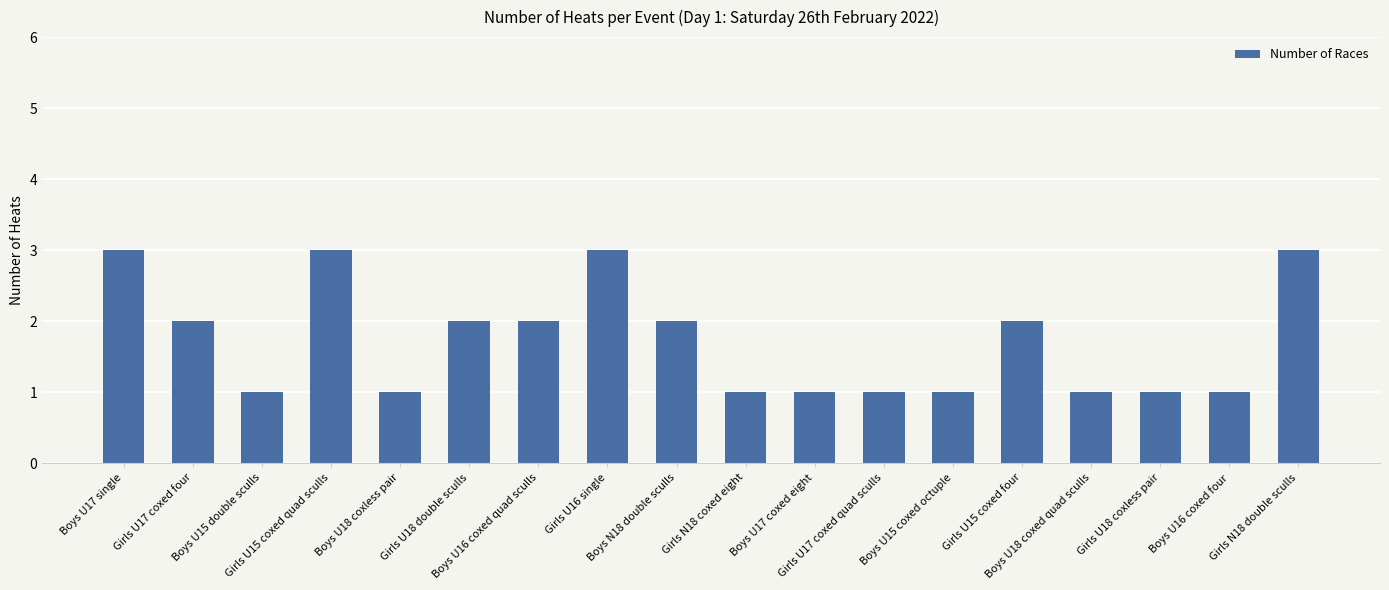

What position from the right is Girls N18 double sculls?

1